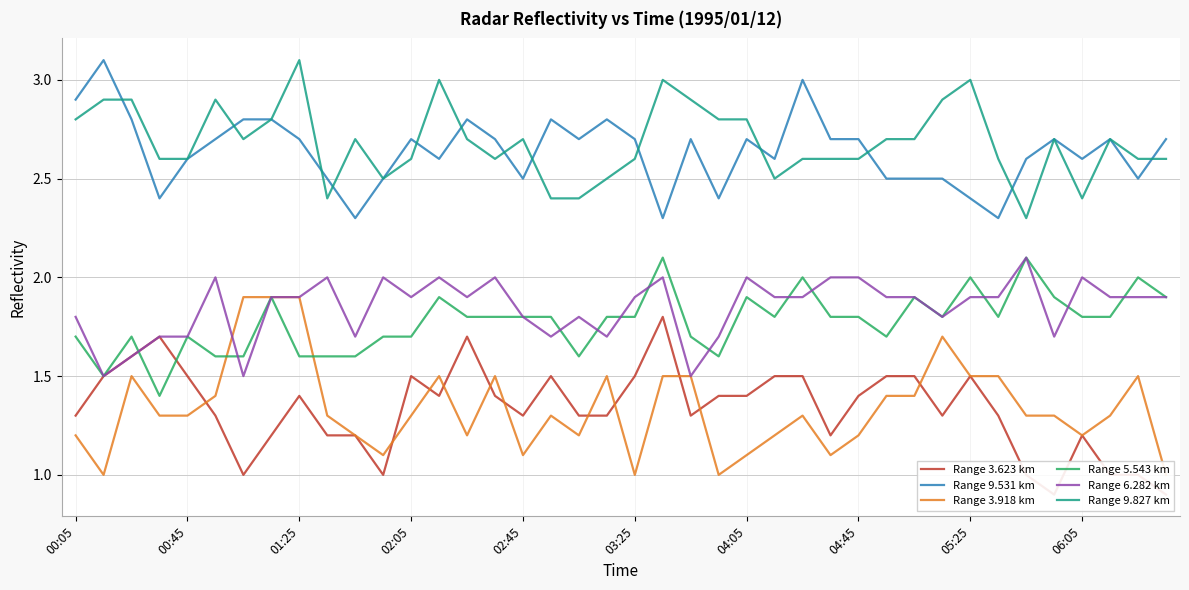

How many lines are shown in the chart?

6